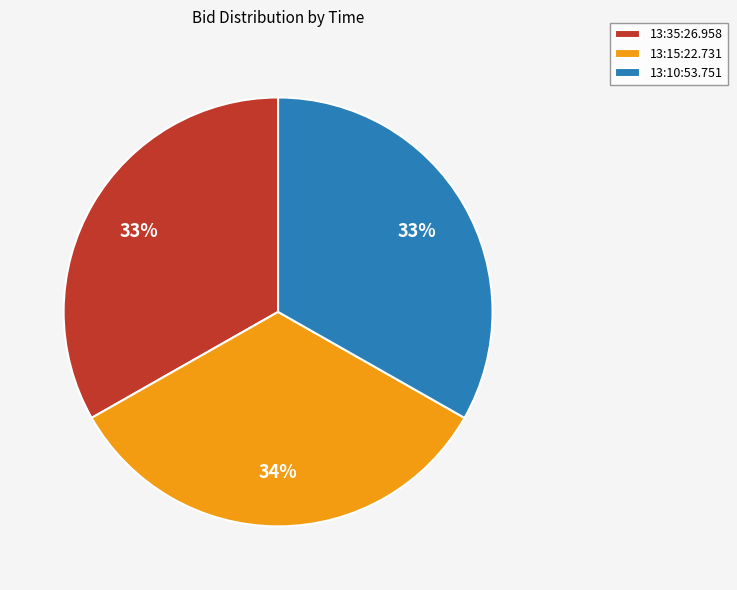

Approximately how many times larger is the value at 13:35:26.958 compared to 13:15:22.731?

1.0